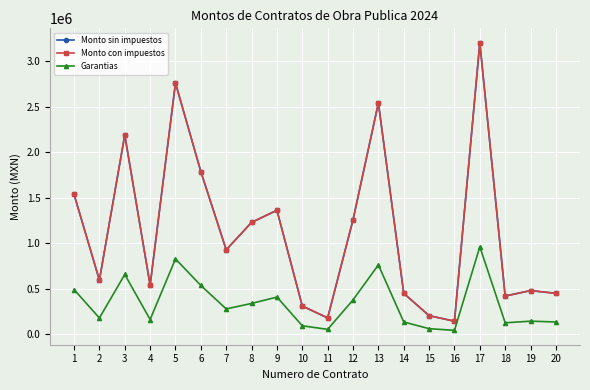

Reading left to right, list all the values displayed in this chart.

Monto sin impuestos: 1=1537993.6	2=595219.2	3=2190685.0	4=540000.0	5=2761430.7	6=1787633.4	7=928409.1	8=1229459.6	9=1362753.7	10=310000.0	11=180000.0	12=1257930.8	13=2542394.6	14=450000.0	15=204478.1	16=143624.6	17=3204852.8	18=420000.0	19=480000.0	20=450000.0
Monto con impuestos: 1=1537993.6	2=595219.2	3=2190685.0	4=540000.0	5=2761430.7	6=1787633.4	7=928409.1	8=1229459.6	9=1362753.7	10=310000.0	11=180000.0	12=1257930.8	13=2542394.6	14=450000.0	15=204478.1	16=143624.6	17=3204852.8	18=420000.0	19=480000.0	20=450000.0
Garantias: 1=491398.1	2=178565.8	3=657205.5	4=162000.0	5=828429.2	6=536290.0	7=278522.7	8=338837.9	9=408826.1	10=93000.0	11=54000.0	12=377379.2	13=762718.4	14=135000.0	15=61343.4	16=43087.4	17=961455.8	18=126000.0	19=144000.0	20=135000.0